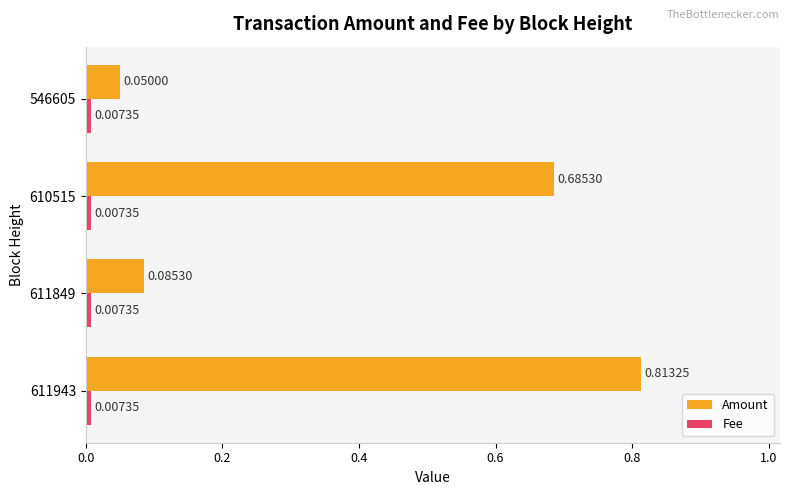

List the labels in order of Amount value, smallest first.

546605, 611849, 610515, 611943